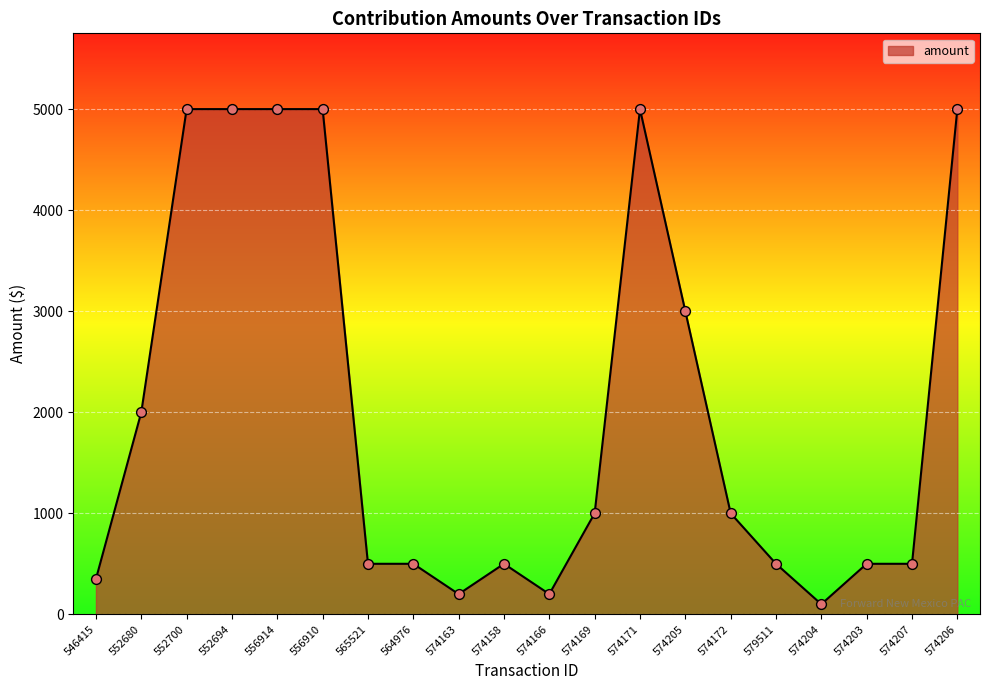

What is the ratio of the value at 556914 to the value at 574163?

25.0